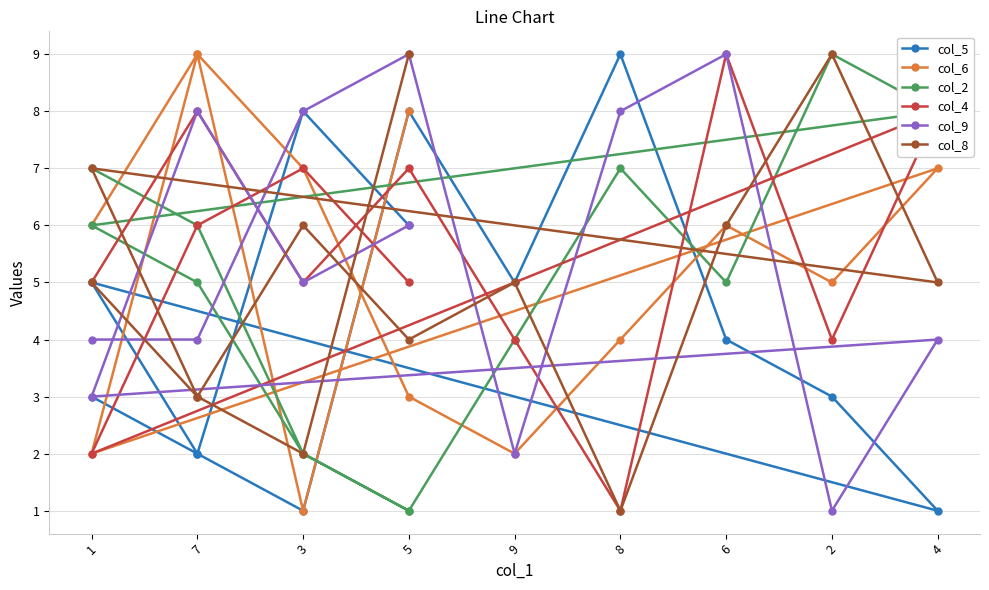

What is the total value across all series at 9?

22